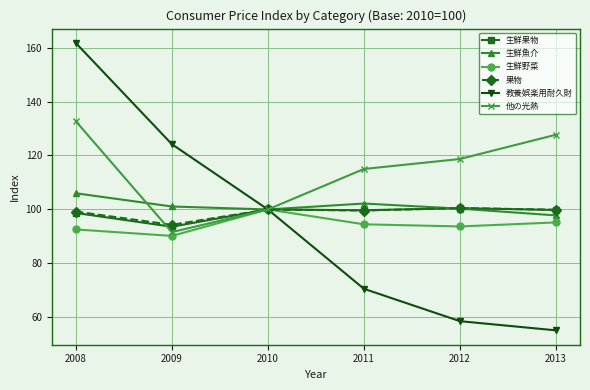

What is the value of the 果物 point at the 4th from the left?

99.6